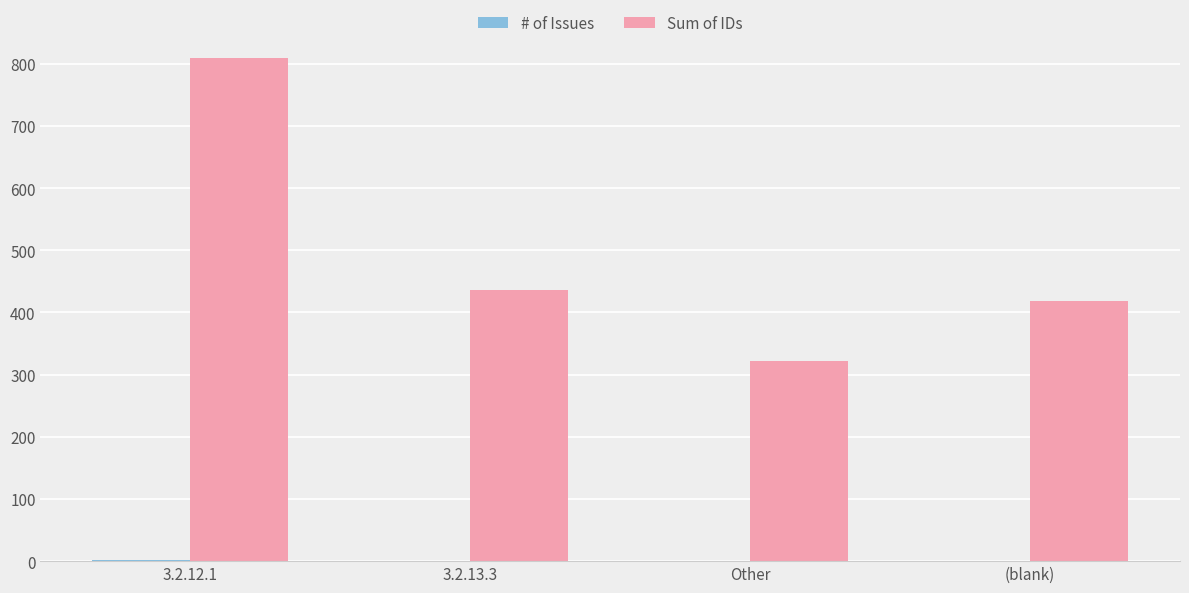

Count the number of categories in the chart.

4